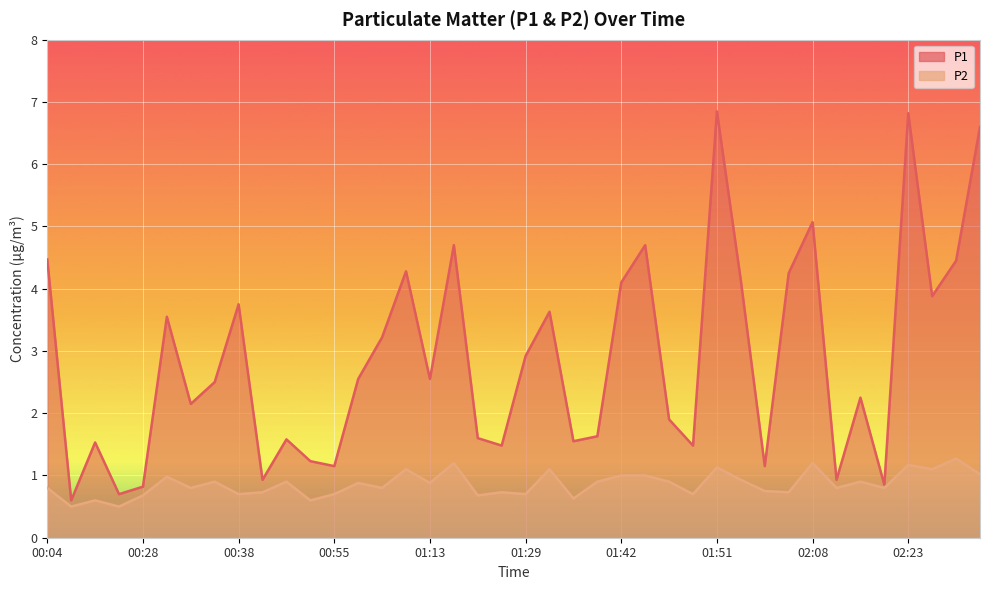

What is the value of the P1 point at the 30th from the left?

4.1